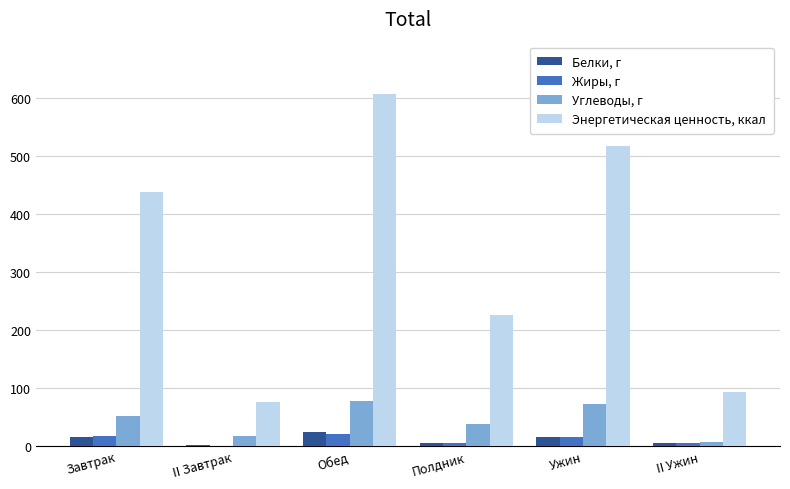

What is the approximate value of Белки, г at Обед?

23.8